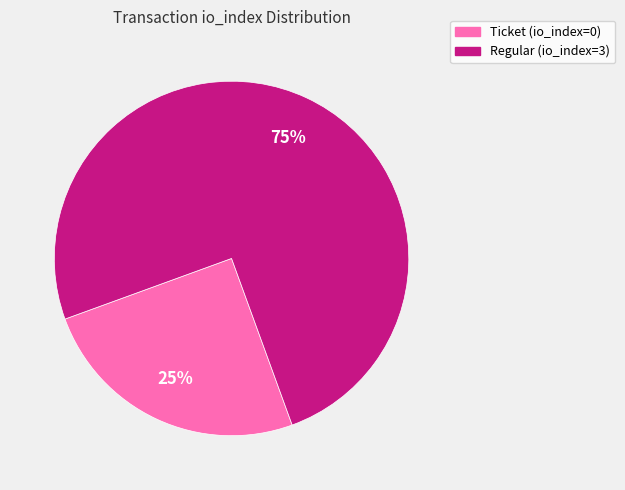

What is the majority slice?

Regular (io_index=3)